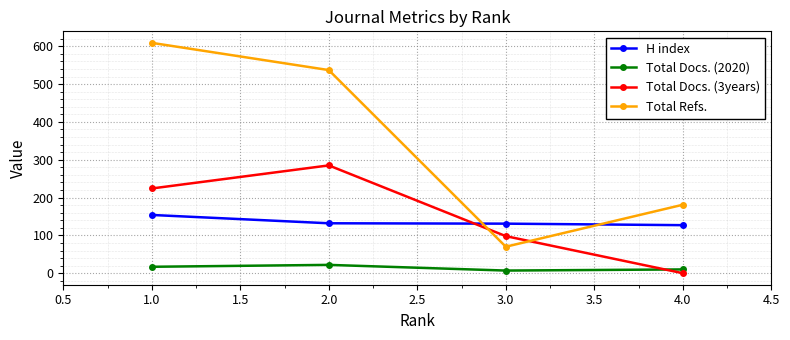

The value of Total Docs. (3years) at 1.0 is 224. True or false?

True